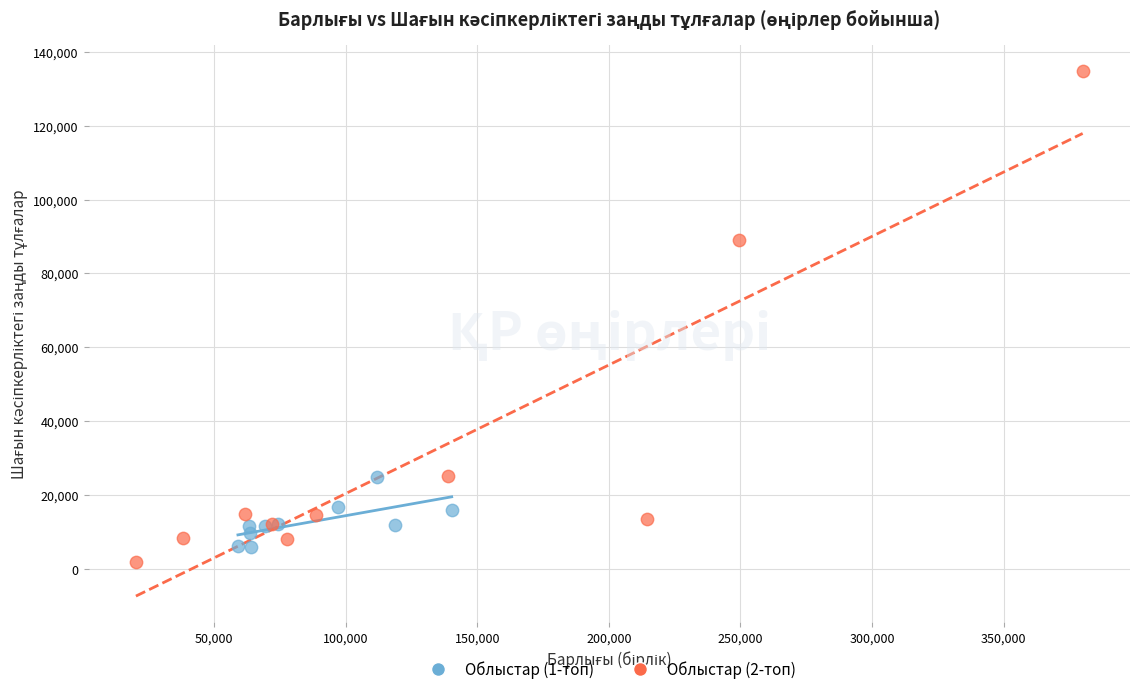

Which series reaches the minimum Y coordinate?

Облыстар (2-топ)